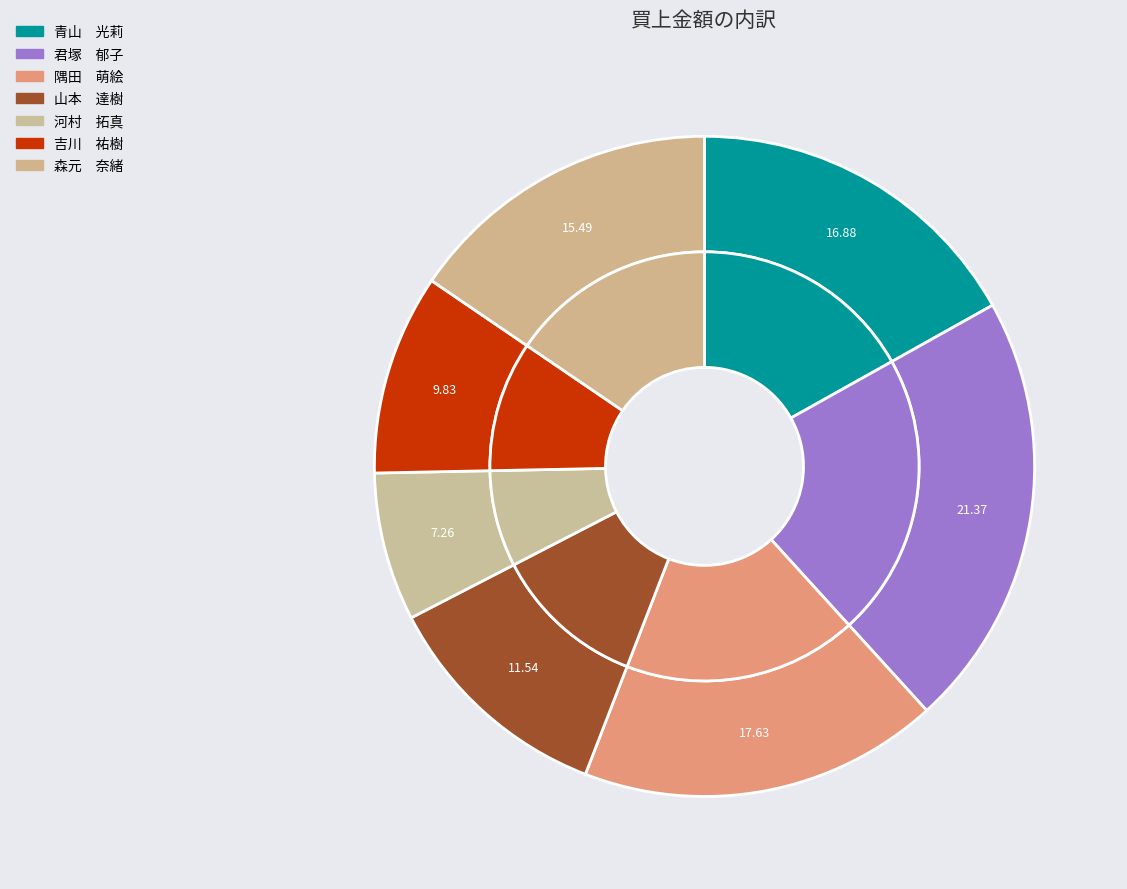

Does 河村　拓真 account for over 50% of the chart?

No